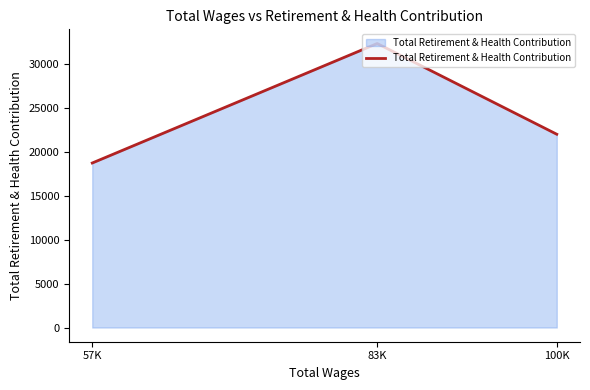

The value at 57K is 31835. True or false?

False